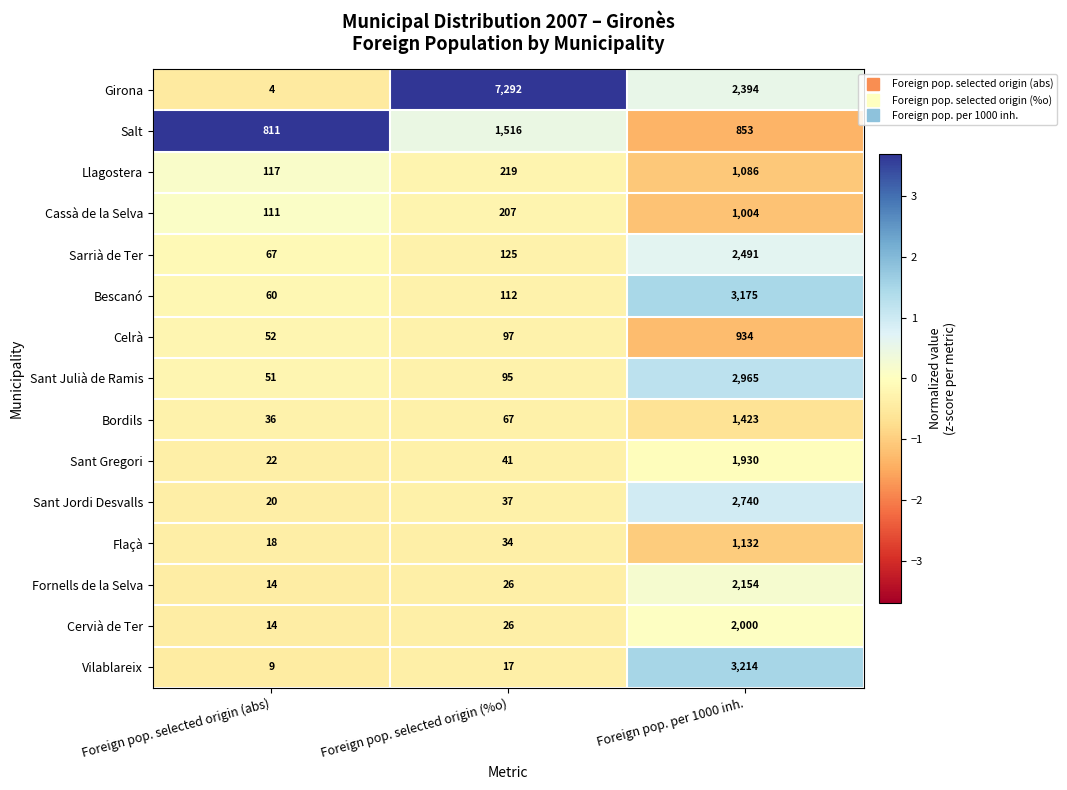

List the series in order of their peak value, lowest first.

Celrà, Cassà de la Selva, Llagostera, Flaçà, Bordils, Salt, Sant Gregori, Cervià de Ter, Fornells de la Selva, Sarrià de Ter, Sant Jordi Desvalls, Sant Julià de Ramis, Bescanó, Vilablareix, Girona